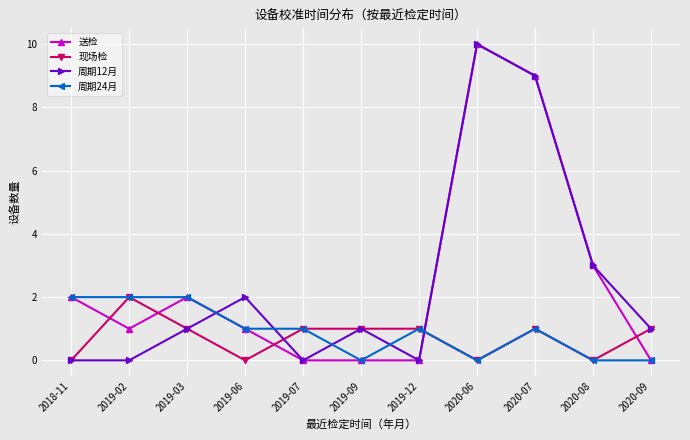

What is the spread (max minus min) of values at 2020-07?

8